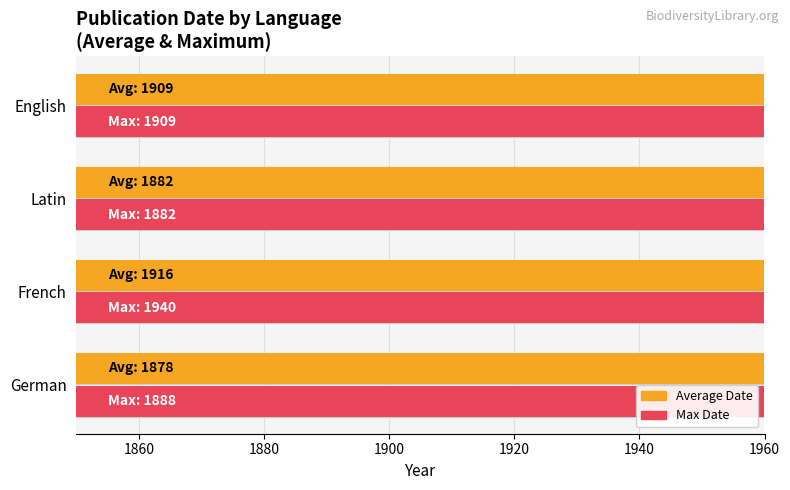

What is the sum of all Max Date values?

7619.0